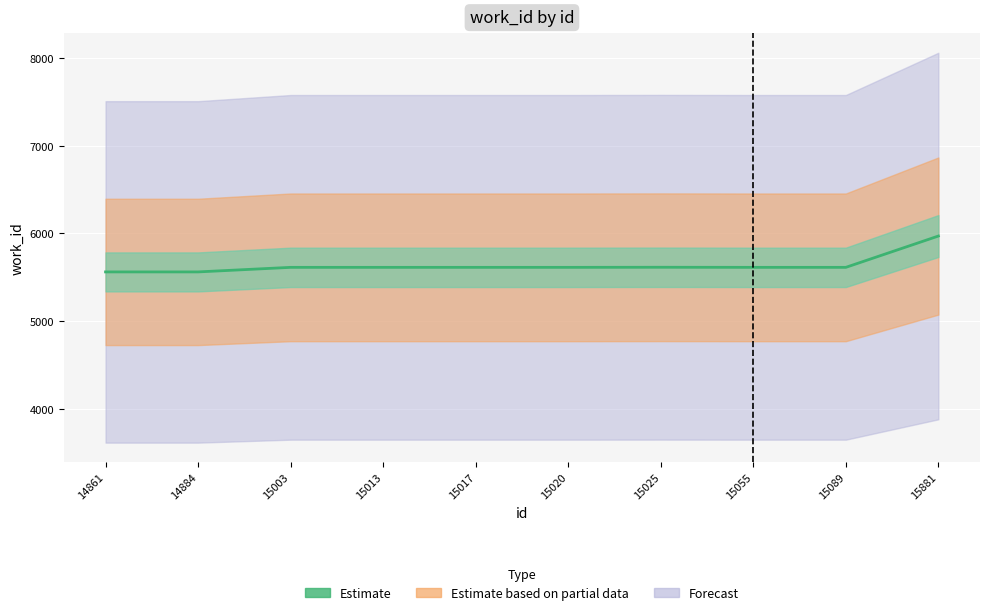

List the labels in order of value, largest first.

15881, 15025, 15003, 15013, 15017, 15020, 15055, 15089, 14861, 14884